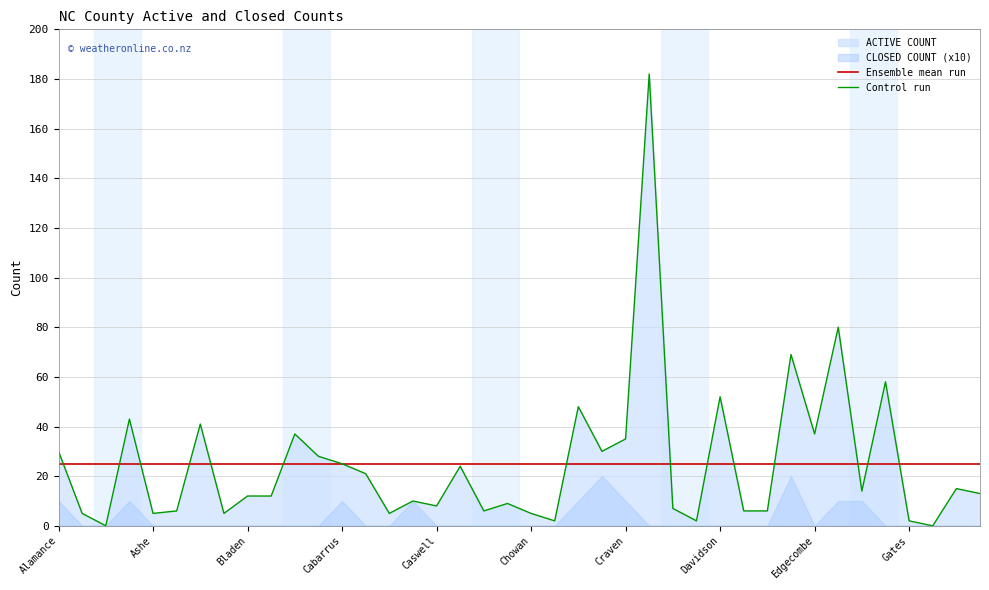

What is the difference between the maximum and second lowest values in the Control run series?

182.0